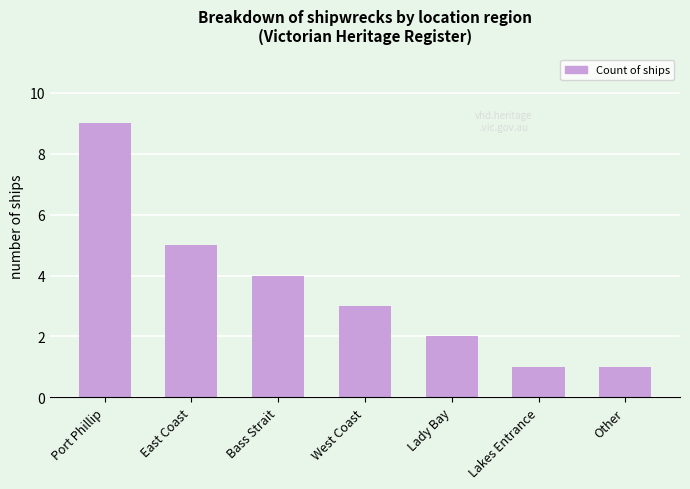

True or false: the data shows 6 at Bass Strait.

False